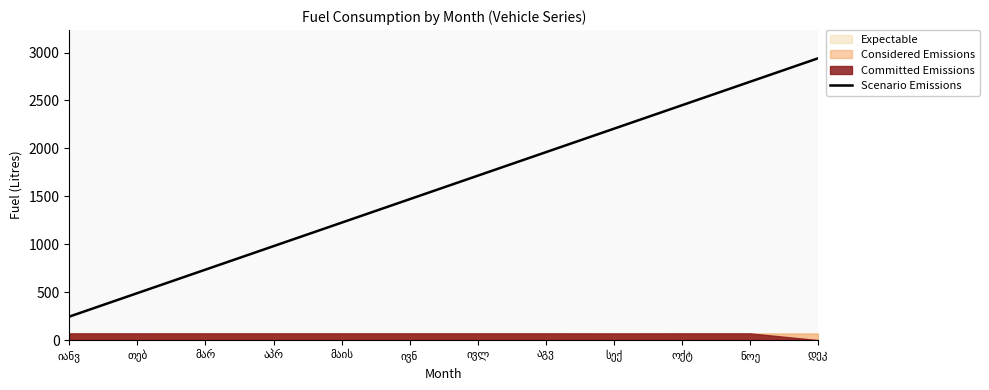

What is the sum of all values?

19110